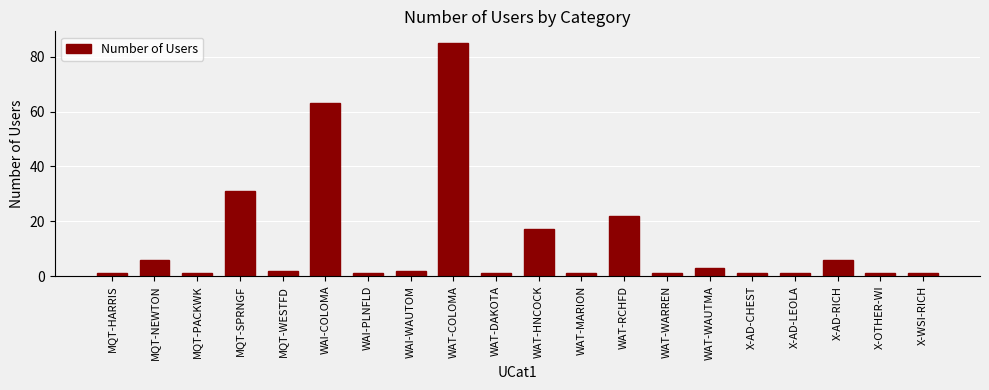

What is the sum of the values at X-OTHER-WI and MQT-HARRIS?

2